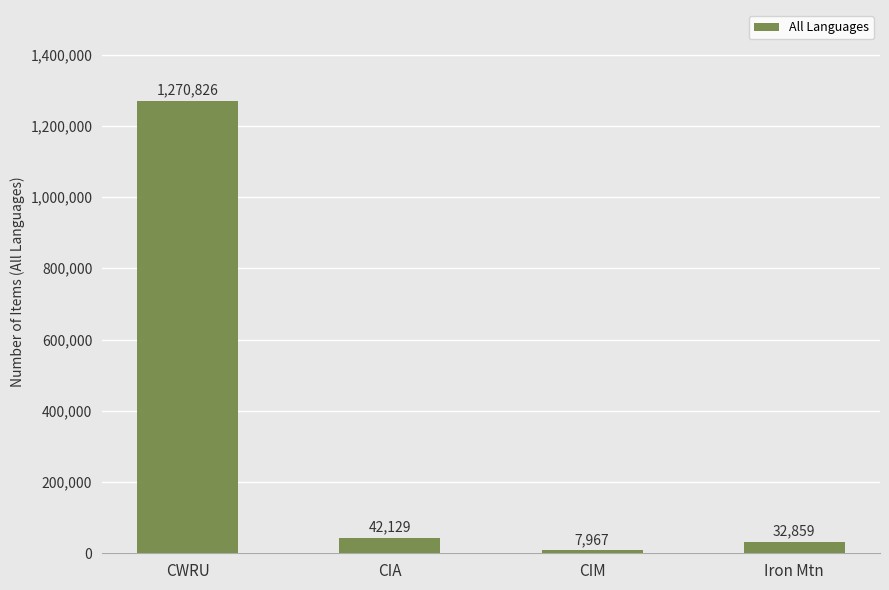

What is the value of the 4th bar from the left?

32859